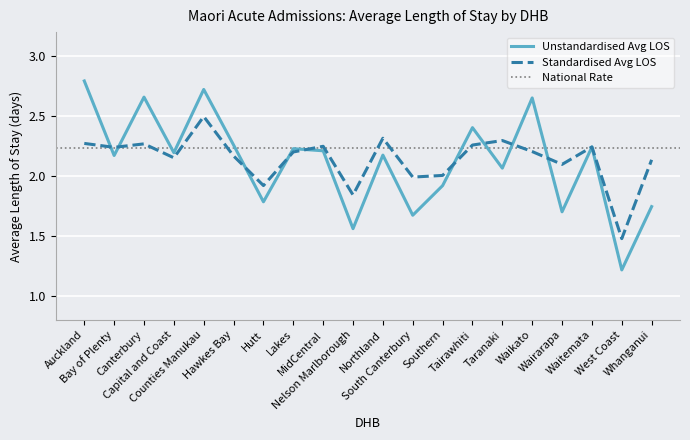

What is the sum of all Unstandardised Avg LOS values?

42.4